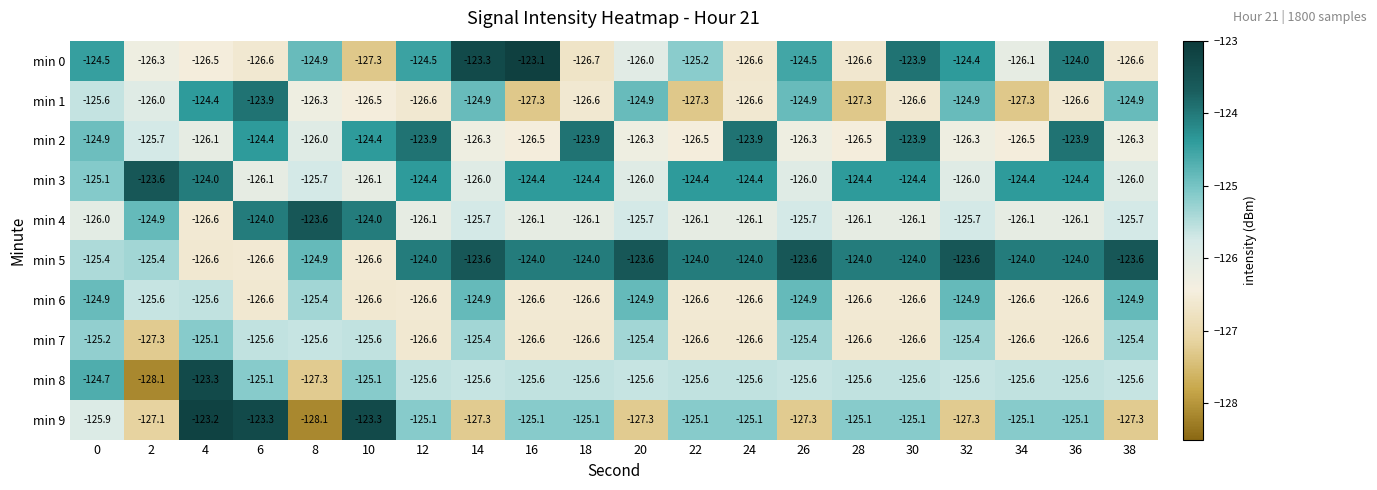

How many distinct data groups are displayed?

10